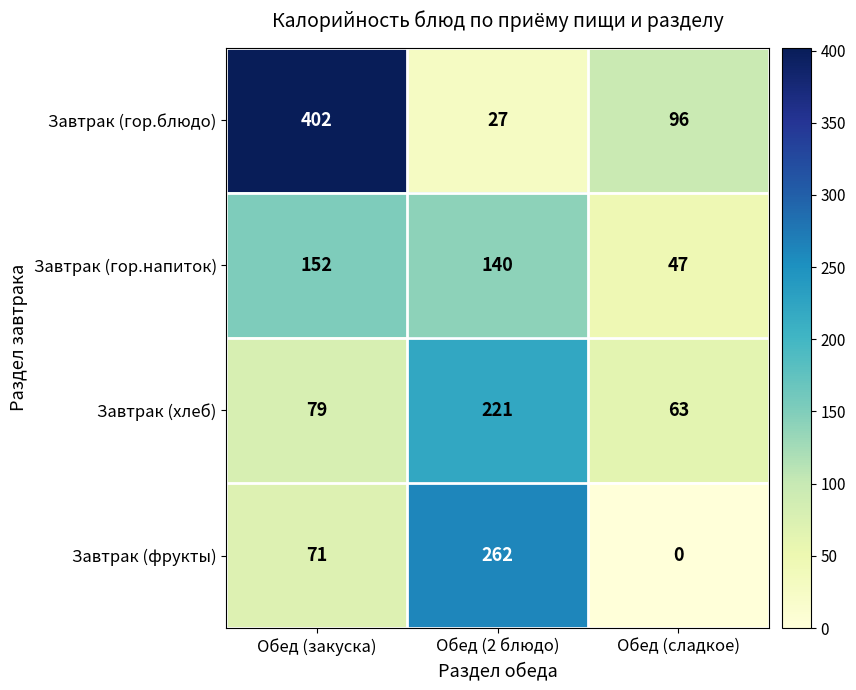

What is the difference between the Завтрак (гор.блюдо) values at Обед (2 блюдо) and Обед (закуска)?

375